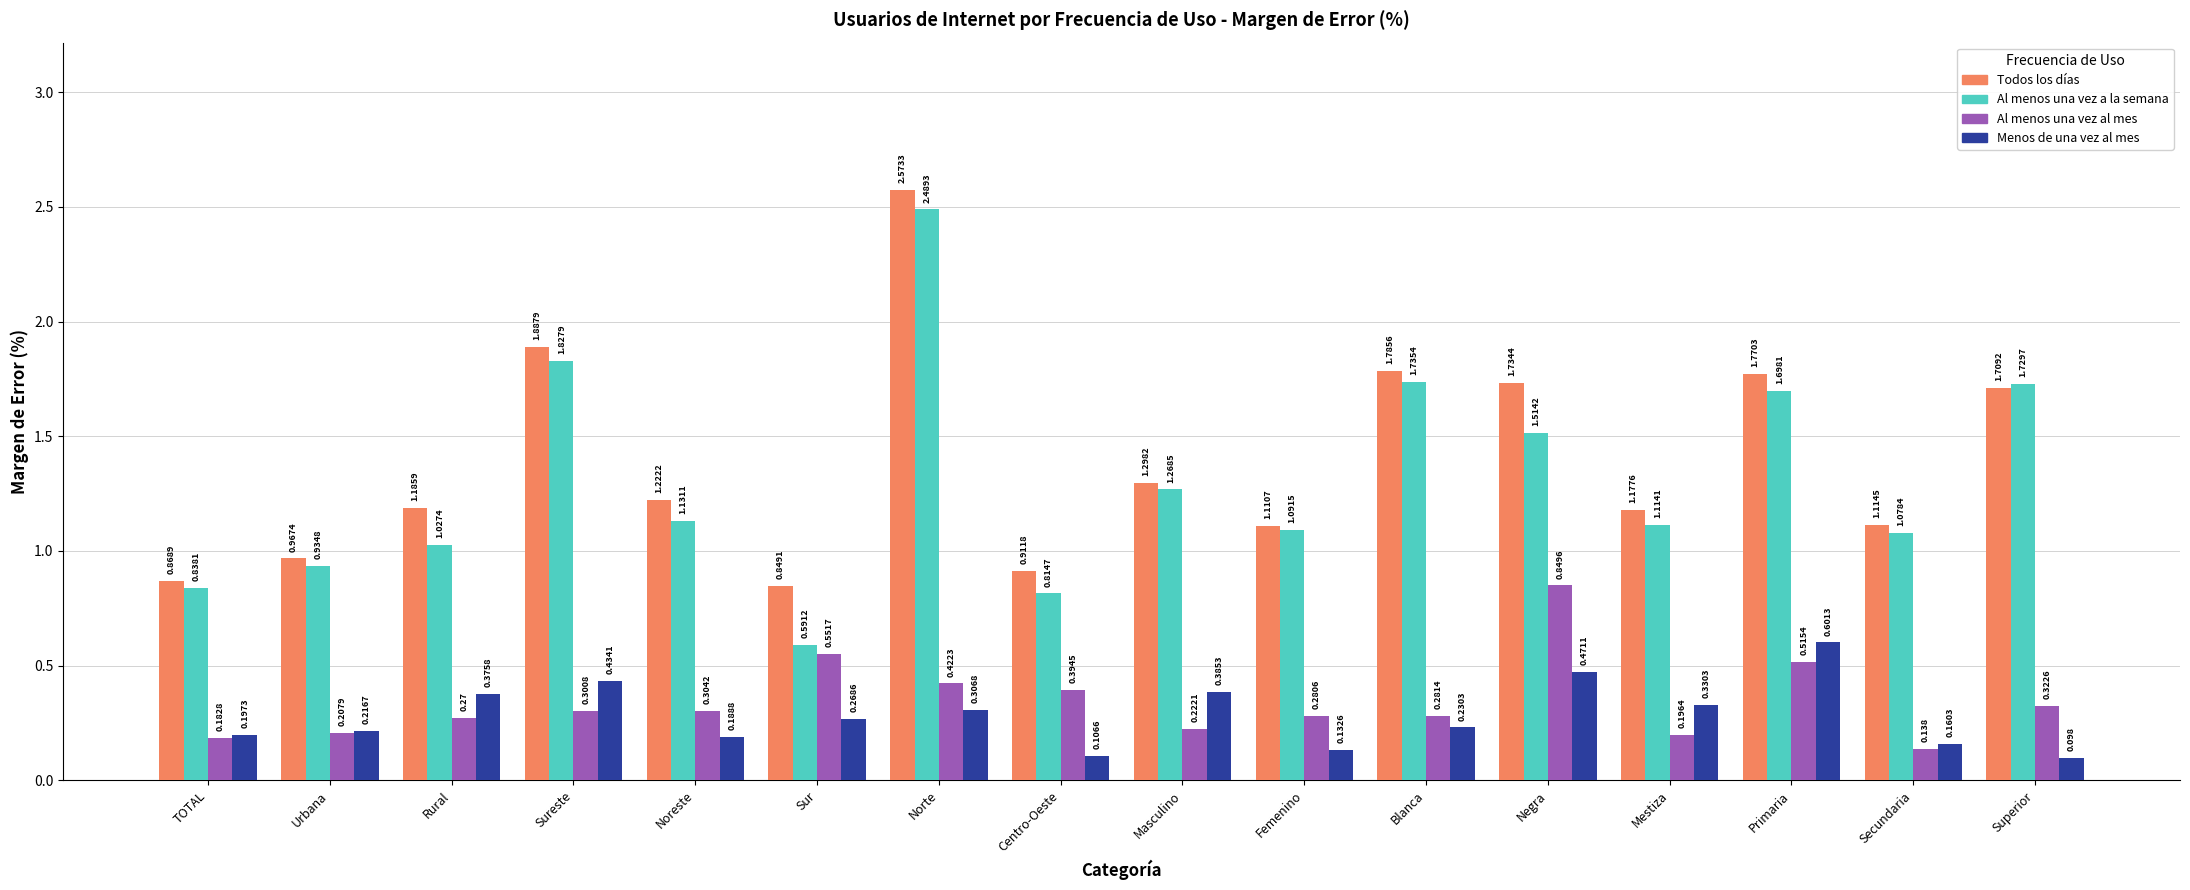

Does the chart contain stacked bars?

No